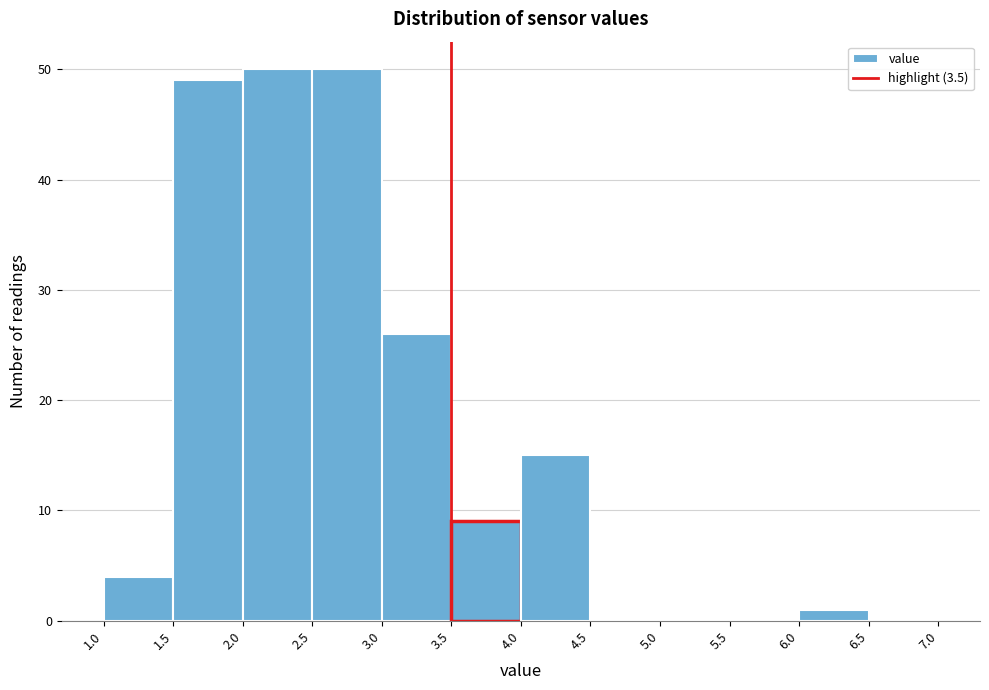

Reading left to right, transcribe this chart: for each bar, give the range it covers on the x-axis and its height. The values are not printed on the chart, so give them approximately, as read against the axis.

1.0 to 1.5: 4
1.5 to 2.0: 49
2.0 to 2.5: 50
2.5 to 3.0: 50
3.0 to 3.5: 26
3.5 to 4.0: 9
4.0 to 4.5: 15
4.5 to 5.0: 0
5.0 to 5.5: 0
5.5 to 6.0: 0
6.0 to 6.5: 1
6.5 to 7.0: 0